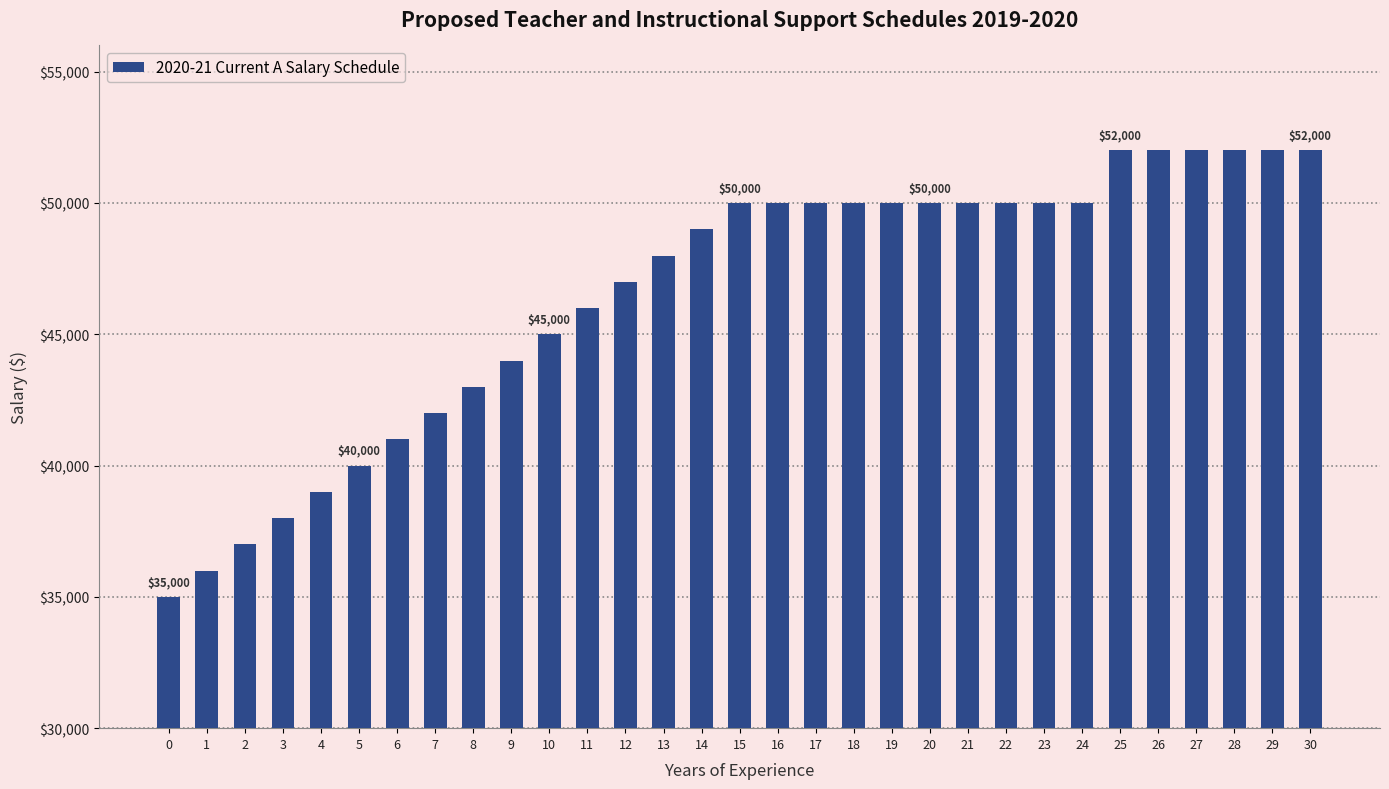

Read the value at 9, to the nearest 50.

44000